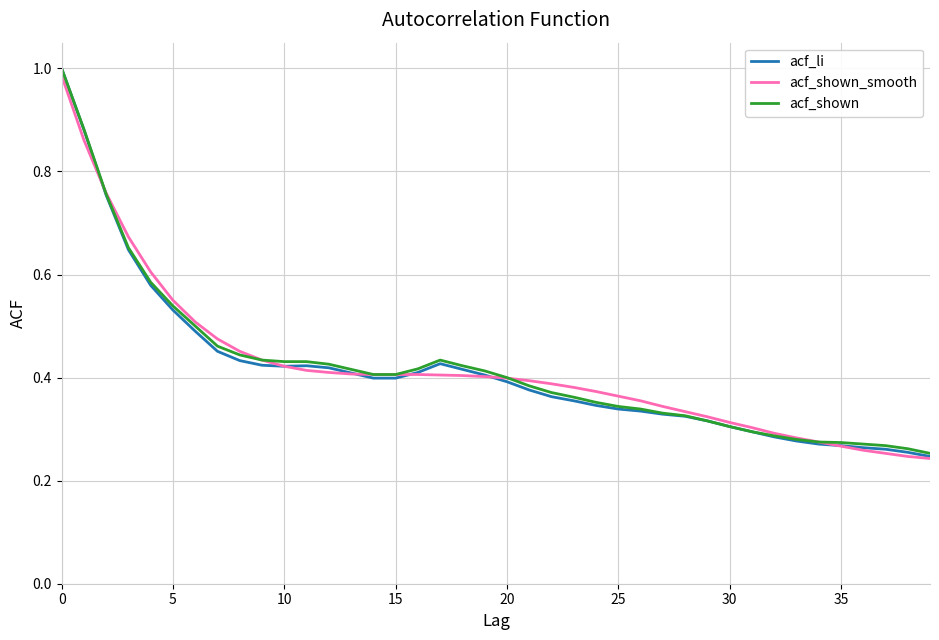

Which series has the largest range (max minus min)?

acf_li